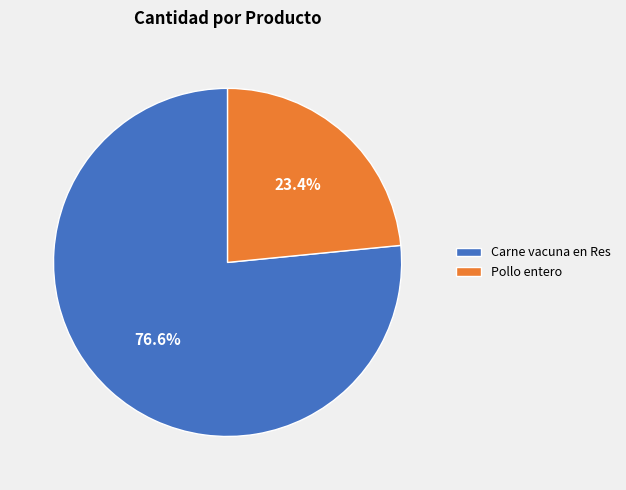

To the nearest percent, what portion does Pollo entero represent?

23%